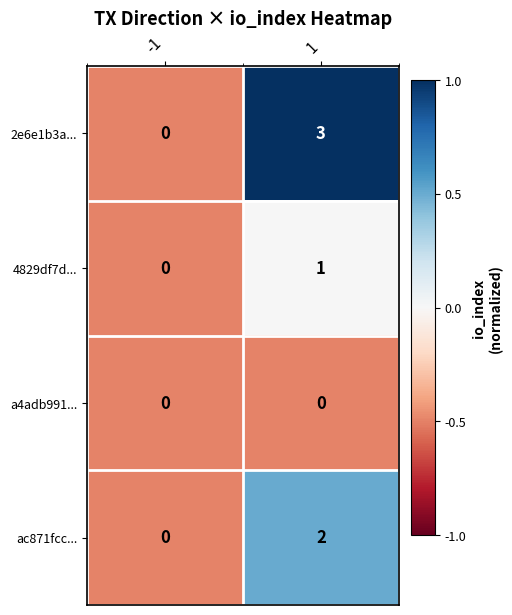

Which series changed the most between -1 and 1?

2e6e1b3a...